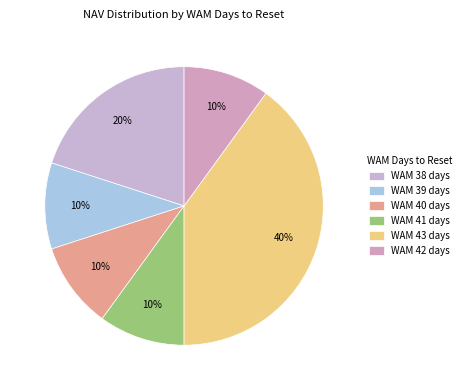

Which slice is the largest?

WAM 43 days